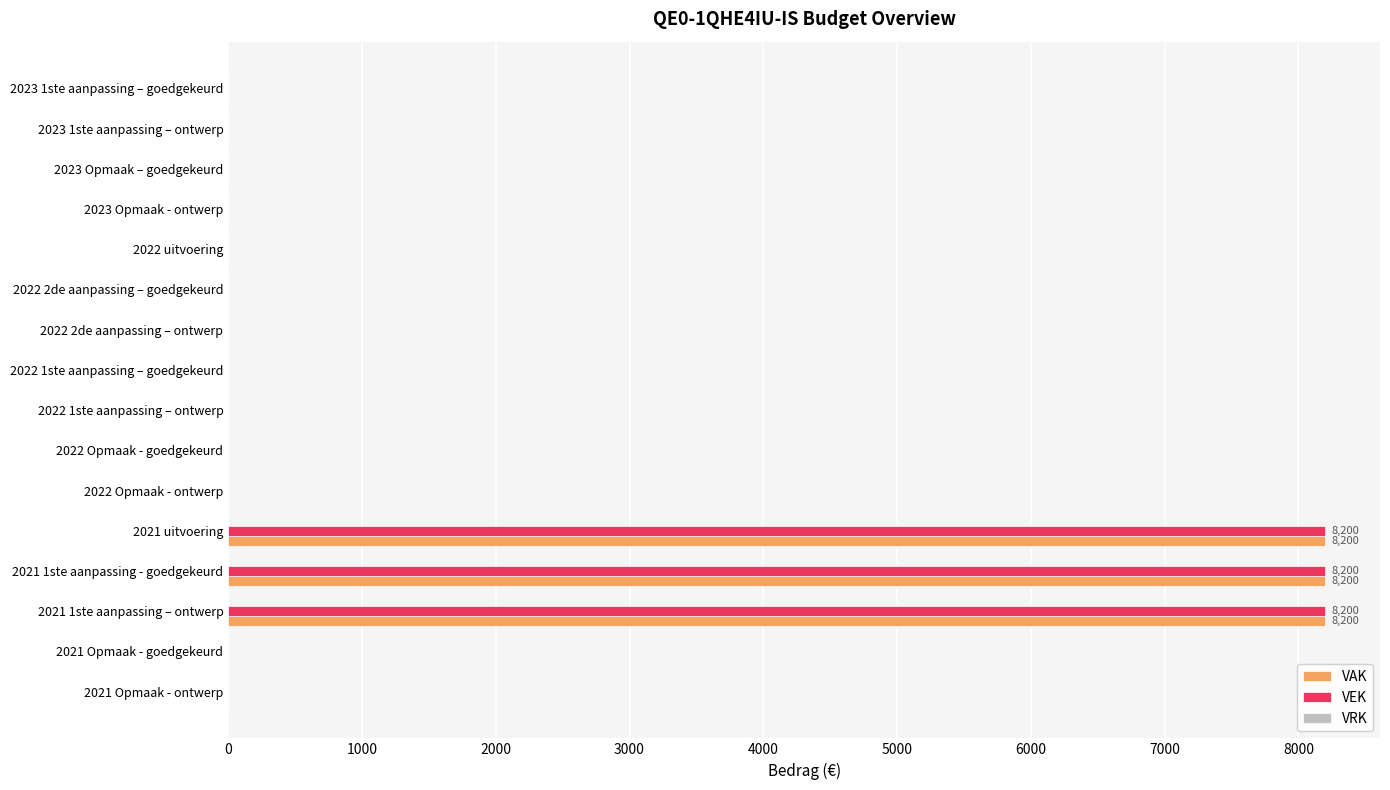

What is the highest value of the VEK series?

8200